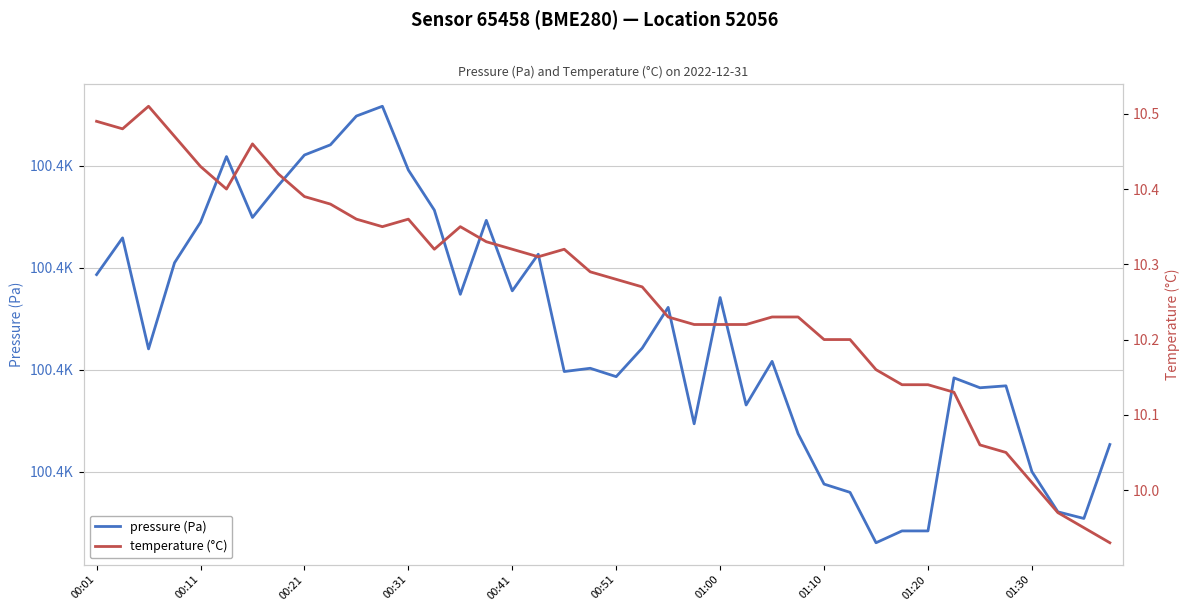

What position from the right is 00:41?

24